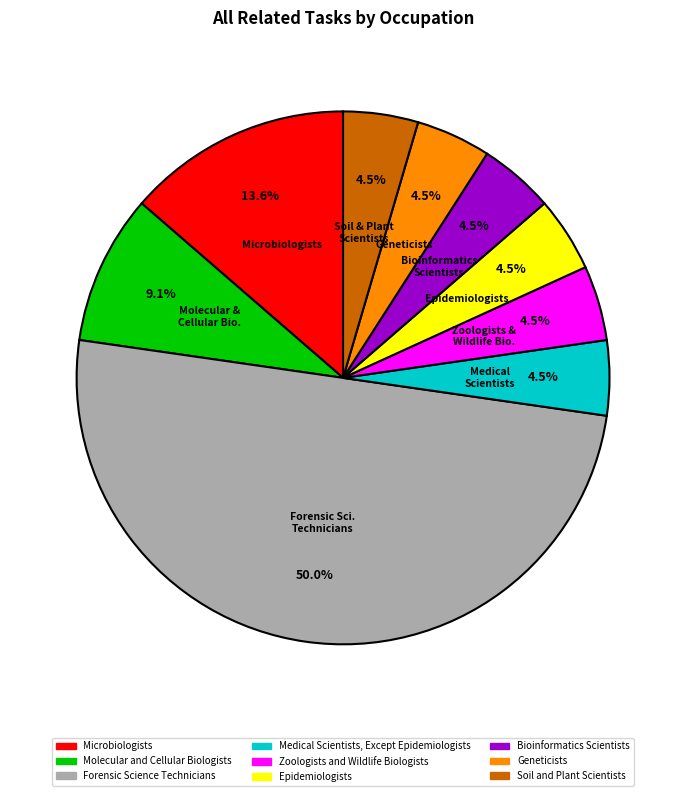

How many segments does this pie chart have?

9